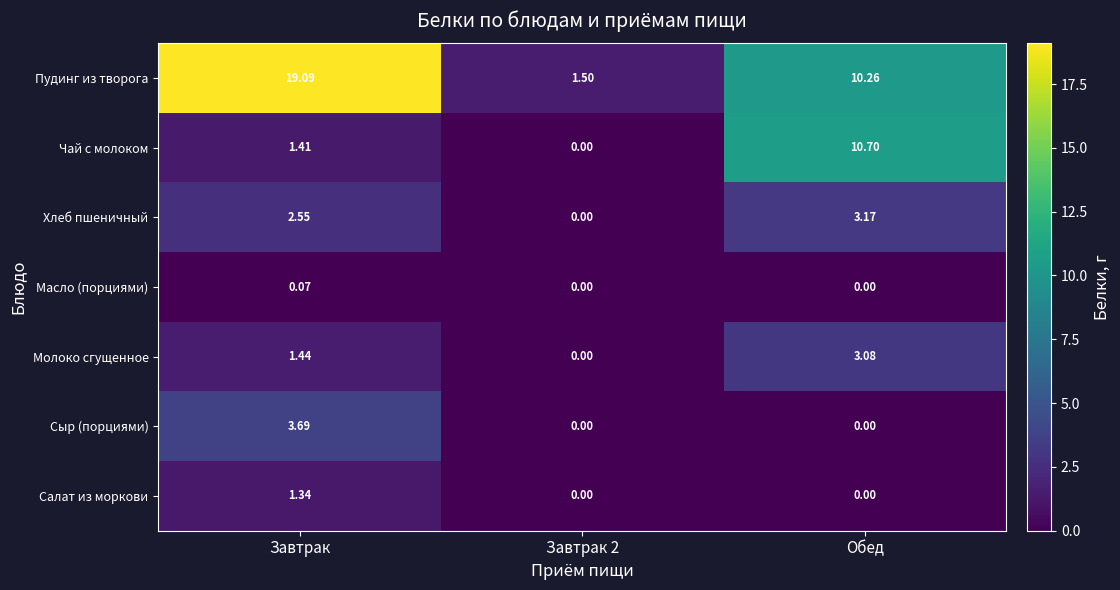

Where does the Пудинг из творога series first go above 10?

Завтрак